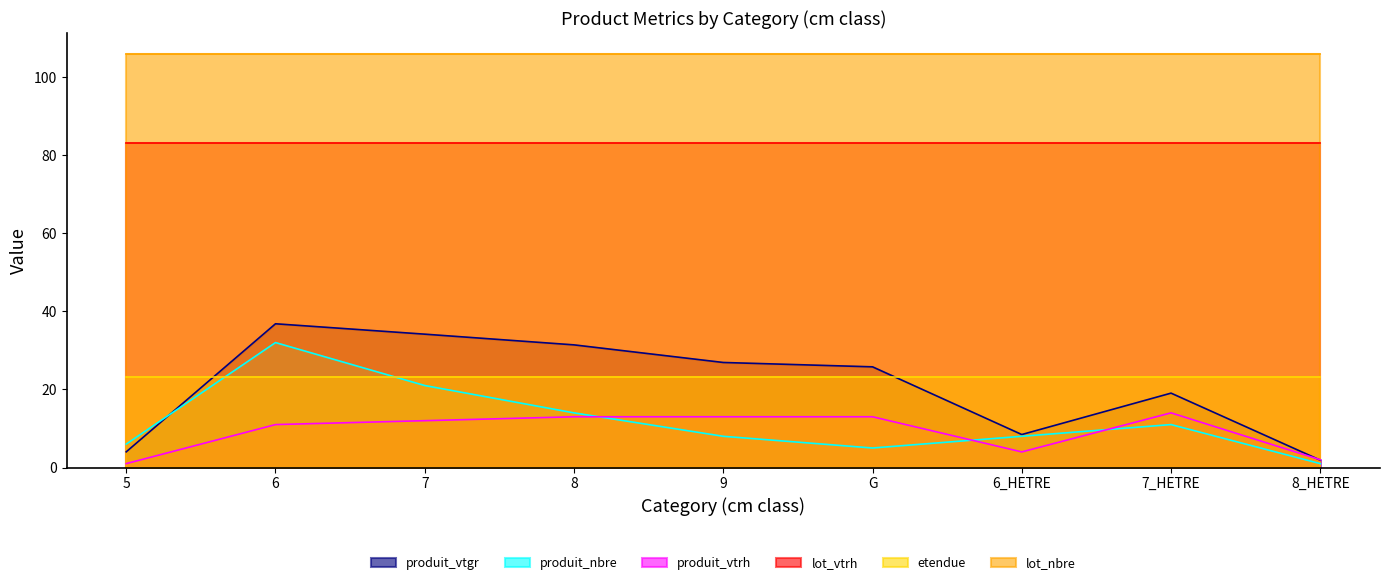

The value of produit_vtgr at 8_HETRE is 3.2. True or false?

False